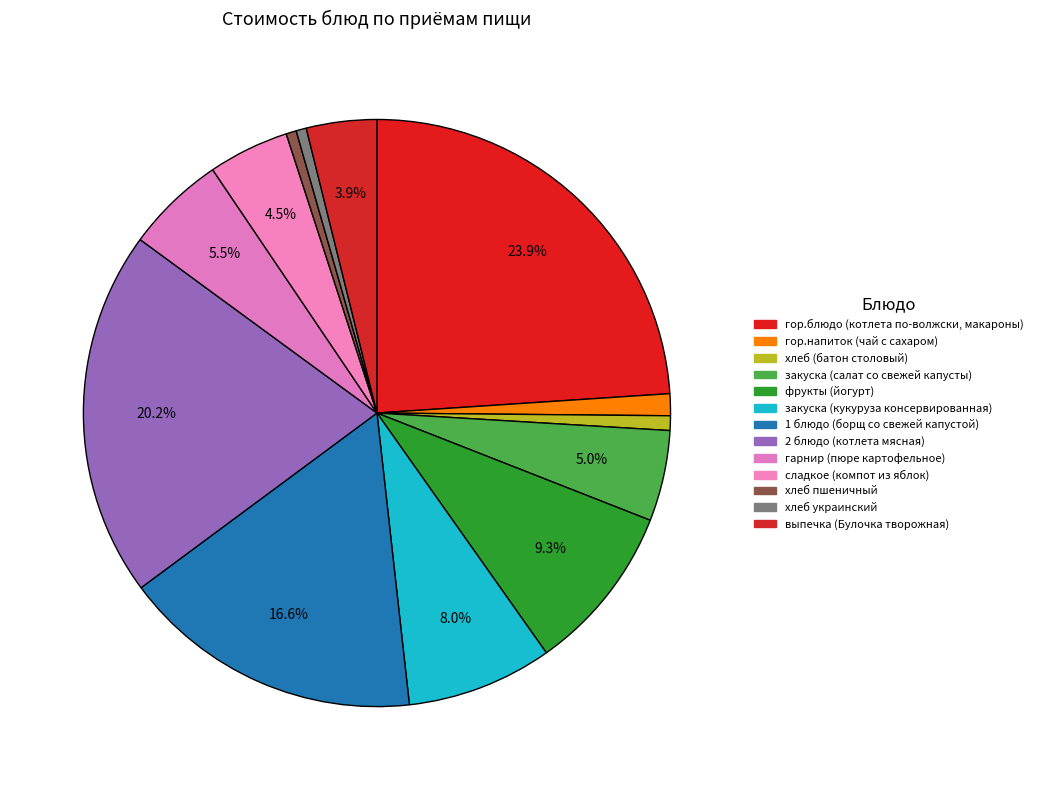

How much of the chart is everything except закуска (салат со свежей капусты)?

95.0%